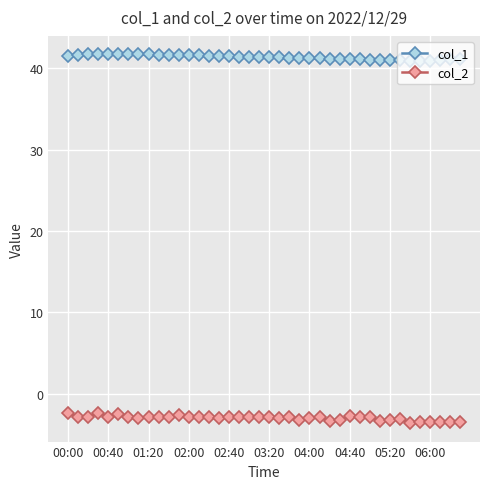

Which series has the largest total across all categories?

col_1